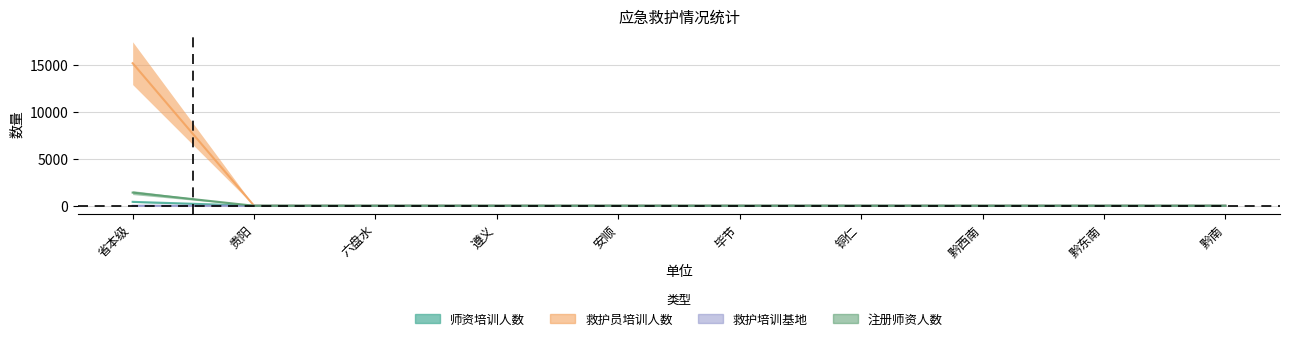

Which series has the largest total across all categories?

师资培训人数